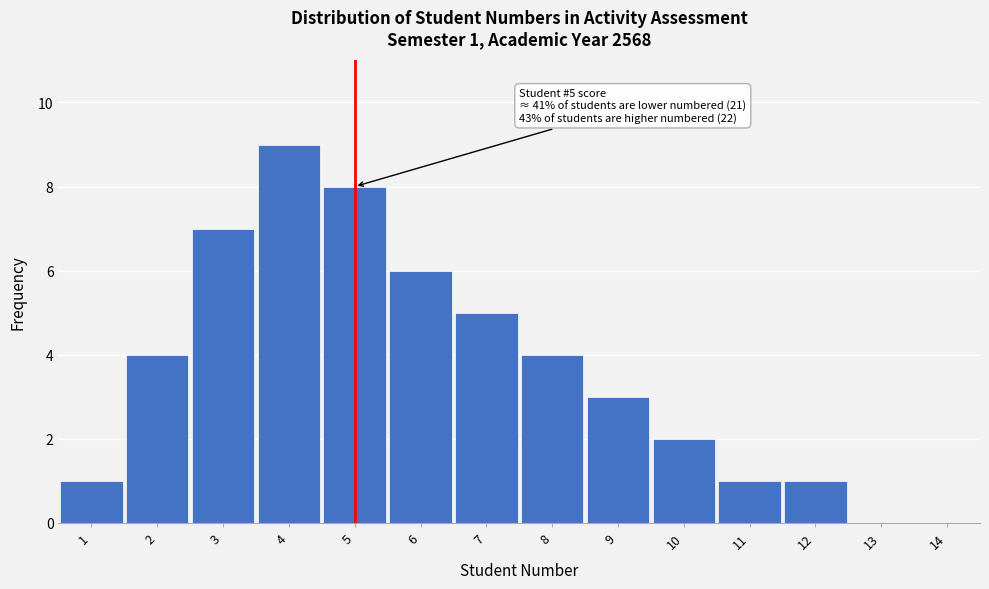

Reading left to right, what are all the values shown in this chart?

1=1	2=4	3=7	4=9	5=8	6=6	7=5	8=4	9=3	10=2	11=1	12=1	13=0	14=0